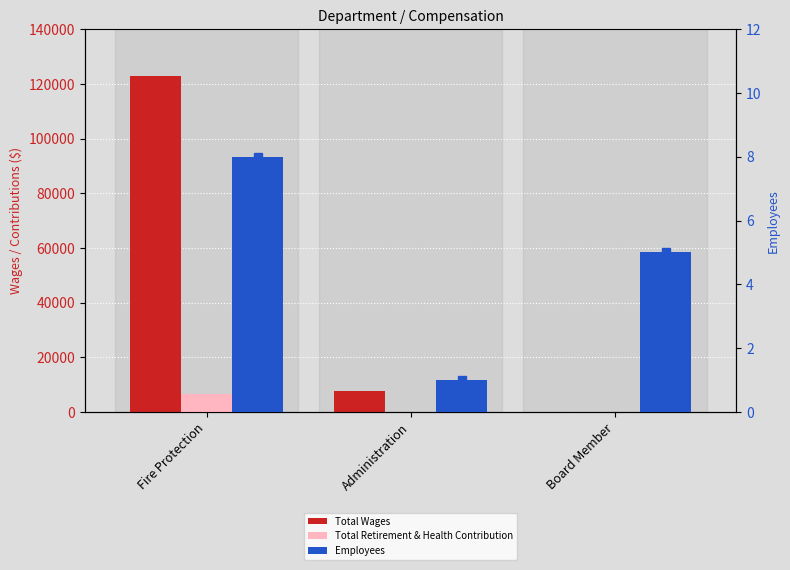

What is the value of the Employees bar at the 2nd from the left?

1